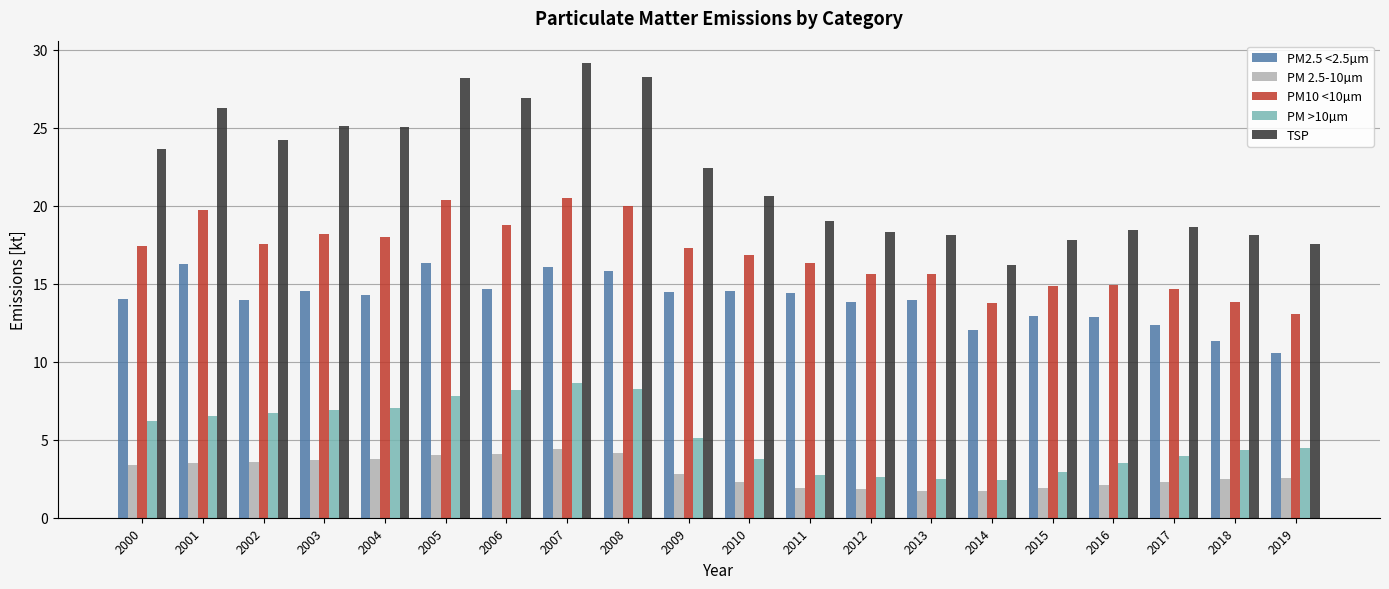

Count the number of categories in the chart.

20